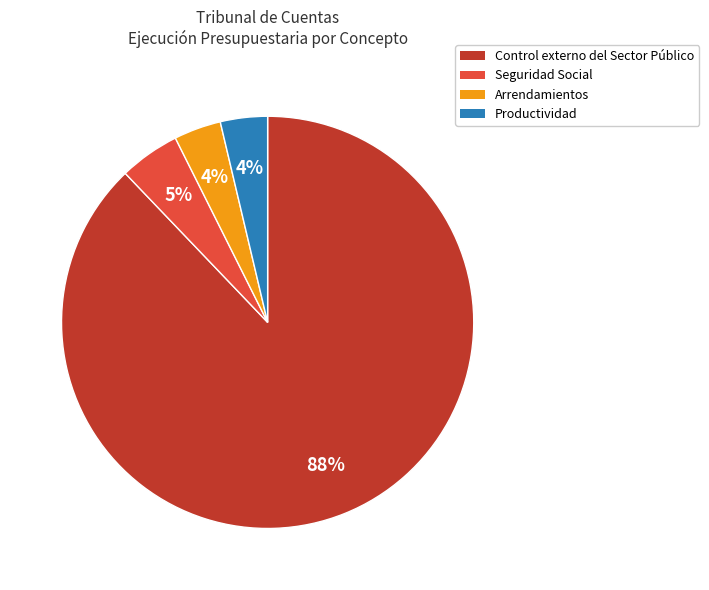

Is it true that Control externo del Sector Público is 88% of the pie?

True